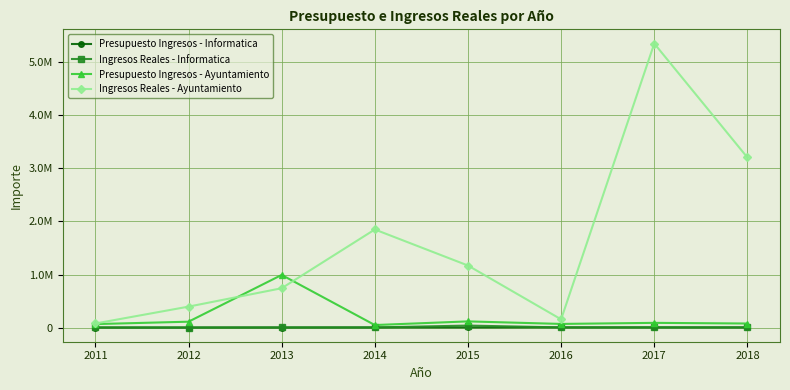

What are all the series names shown in the legend?

Presupuesto Ingresos - Informatica, Ingresos Reales - Informatica, Presupuesto Ingresos - Ayuntamiento, Ingresos Reales - Ayuntamiento